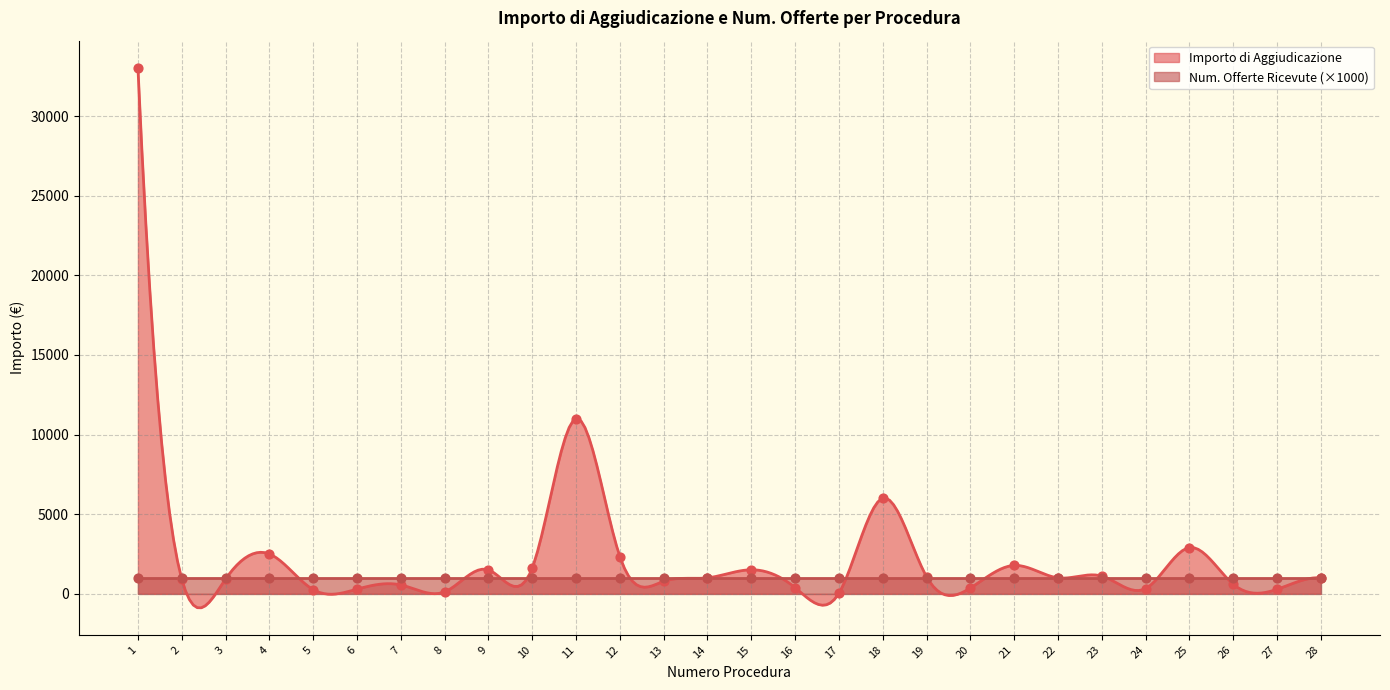

What is the change in value from 4 to 28?

-1500.0